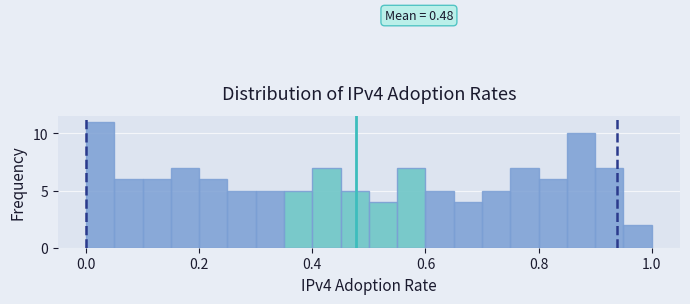

Read against the x-axis, roughly where is the centre of the tallest bar?

0.02